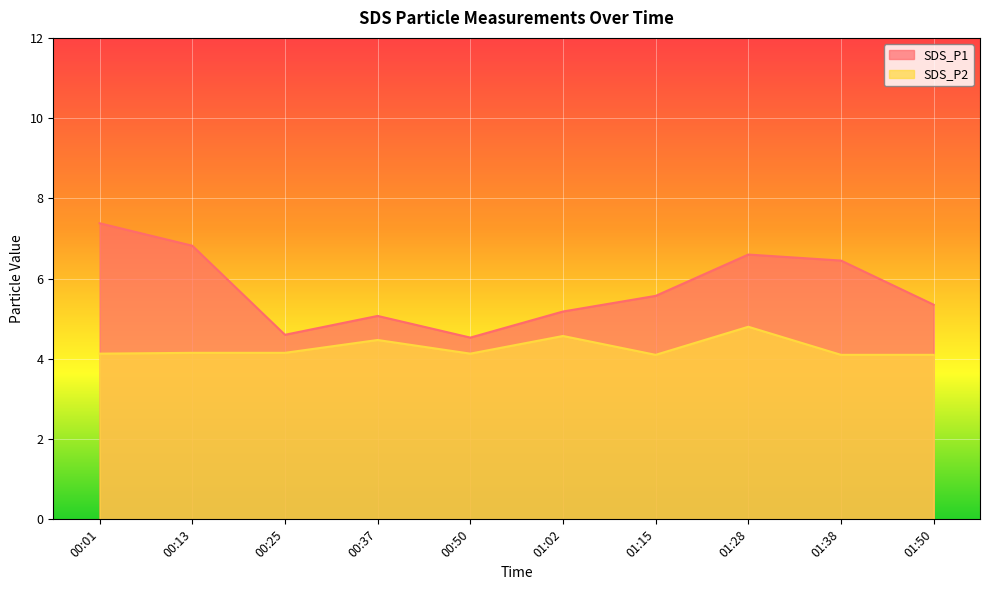

At which category does SDS_P2 reach its first local peak?

00:37